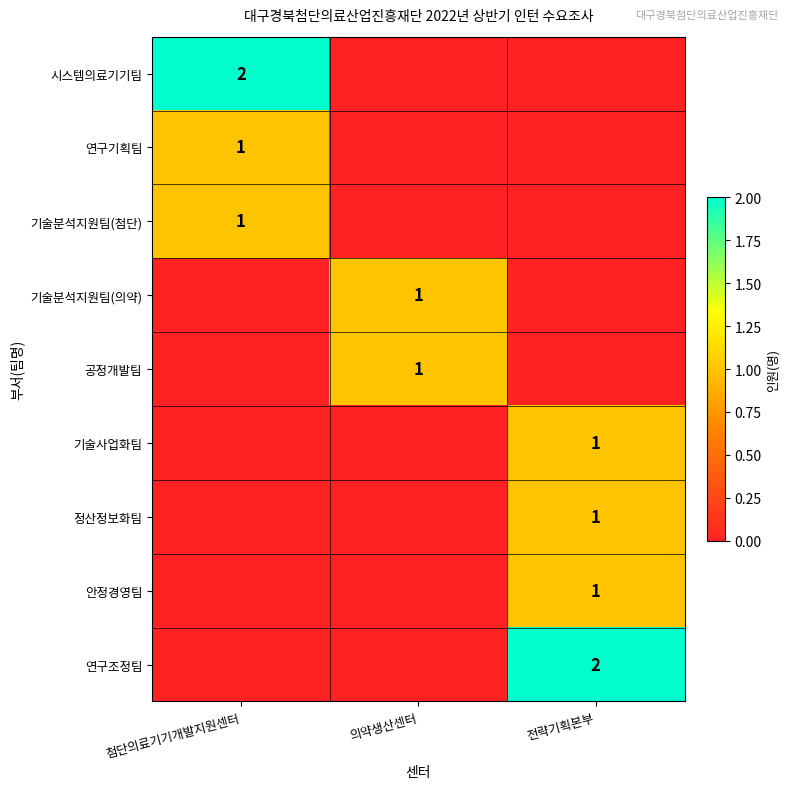

Is it true that 기술사업화팀 equals 1 at 전략기획본부?

True